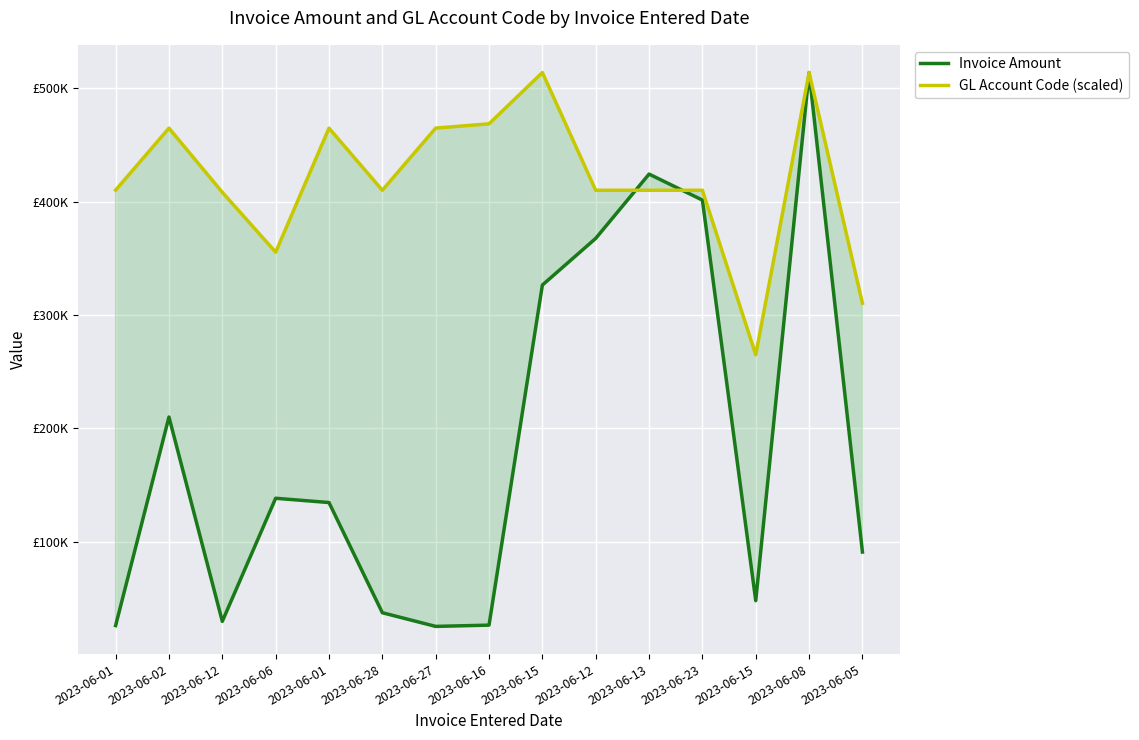

The value of Invoice Amount at 2023-06-13 is 688650.7. True or false?

False